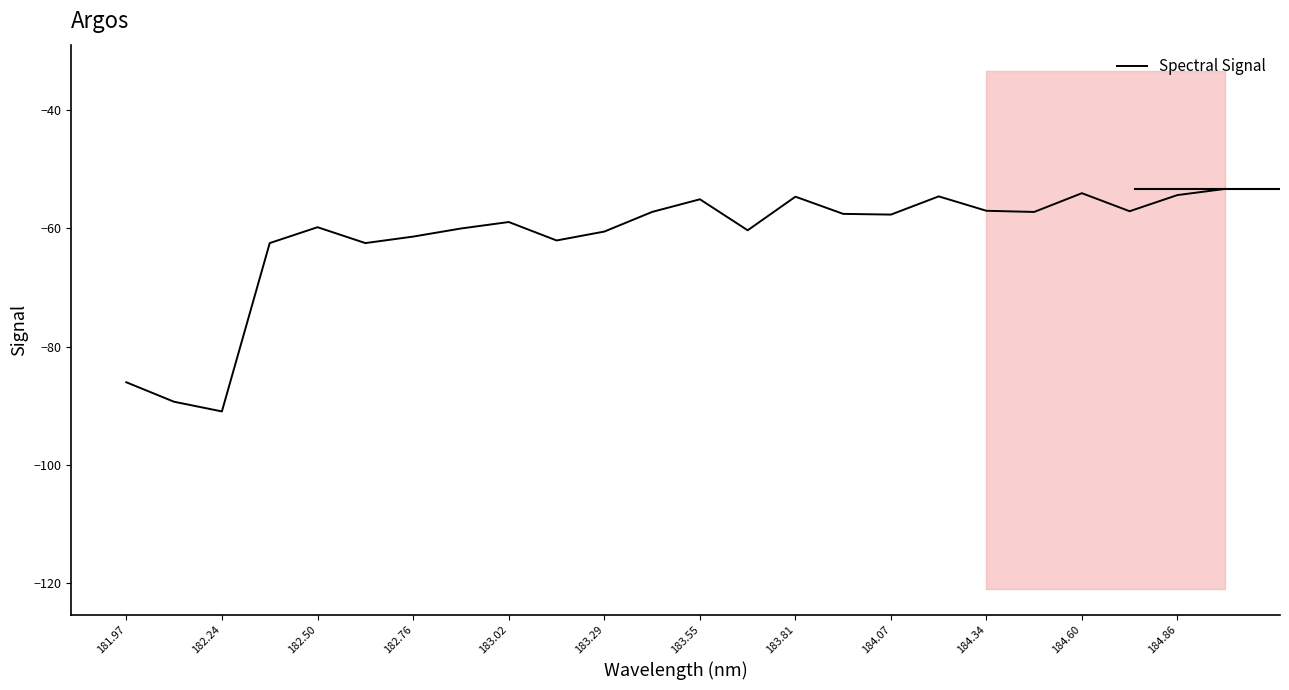

True or false: the data has more than 1 interior local peaks.

True